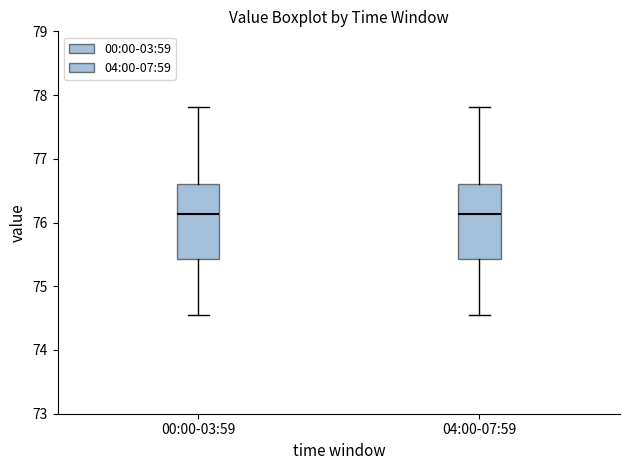

Reading left to right, read every box against the y-axis: the position of its median line, the range the box covers, and the ends of its whiskers. The values are not printed on the chart, so give them approximately, as read against the axis.

00:00-03:59: median 76.1, box 75.4 to 76.6, whiskers 74.6 to 77.8
04:00-07:59: median 76.1, box 75.4 to 76.6, whiskers 74.6 to 77.8